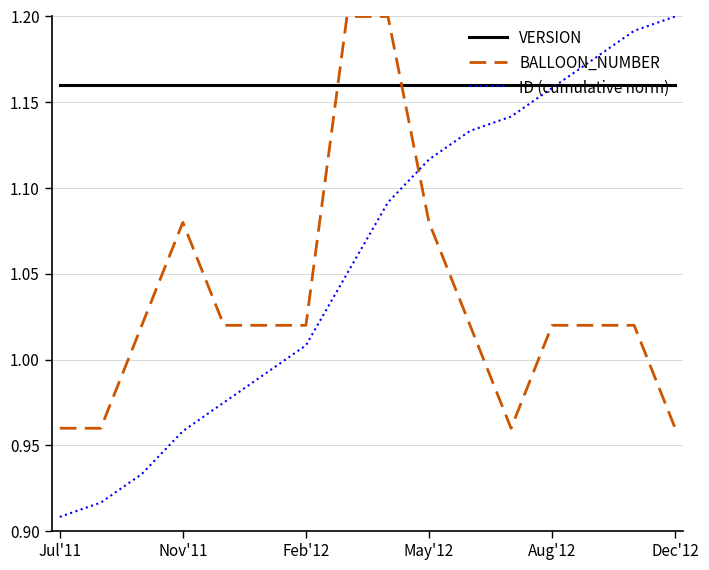

Which series has the widest spread of values?

ID (cumulative norm)